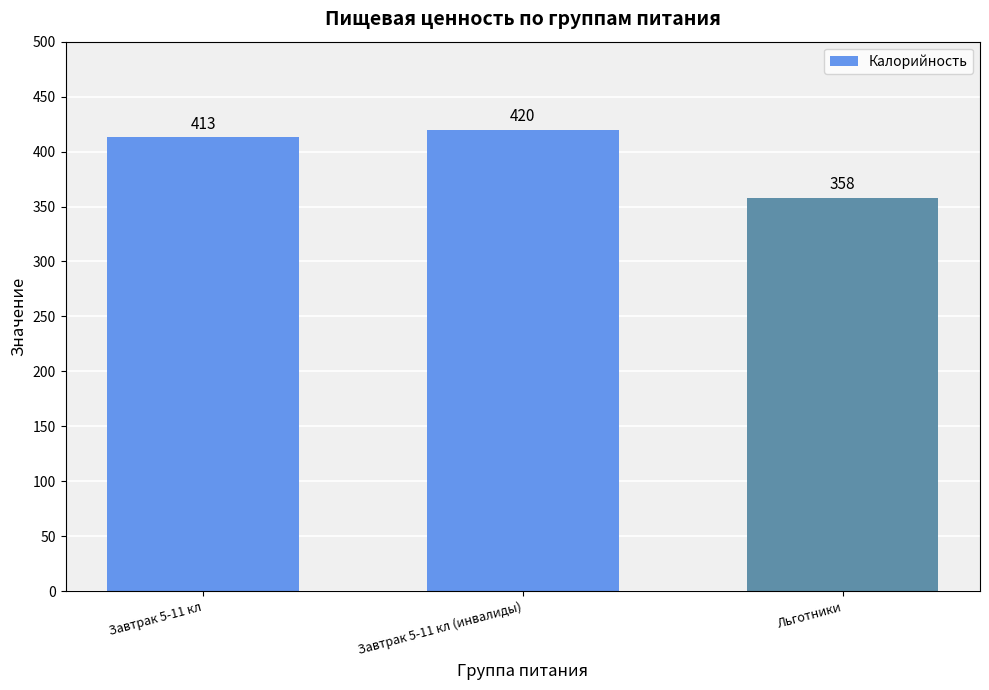

List the labels in order of value, smallest first.

Льготники, Завтрак 5-11 кл, Завтрак 5-11 кл (инвалиды)